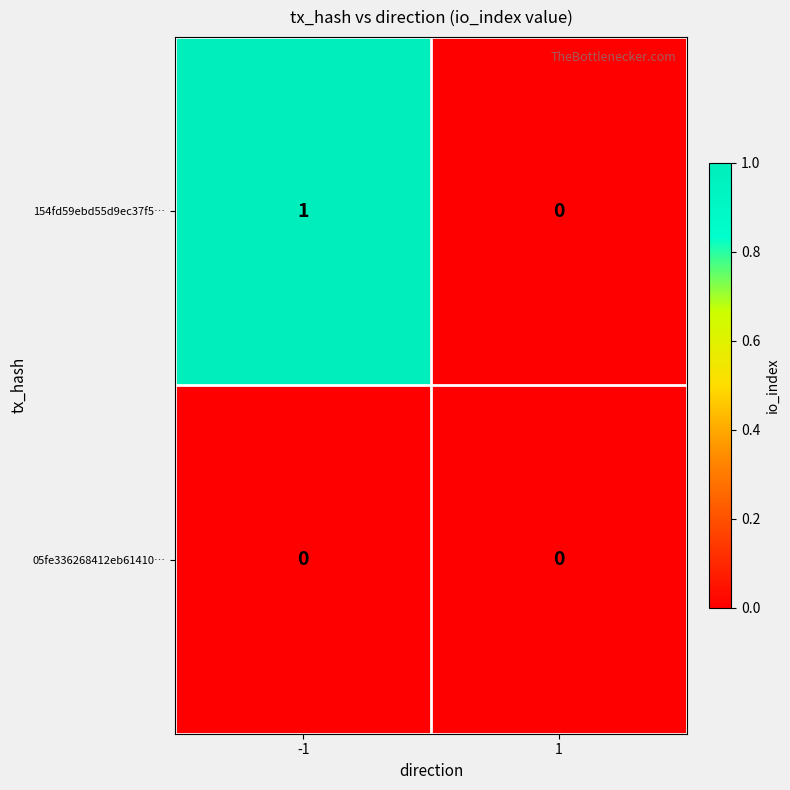

List the series in order of their peak value, highest first.

154fd59ebd55d9ec37f5…, 05fe336268412eb61410…